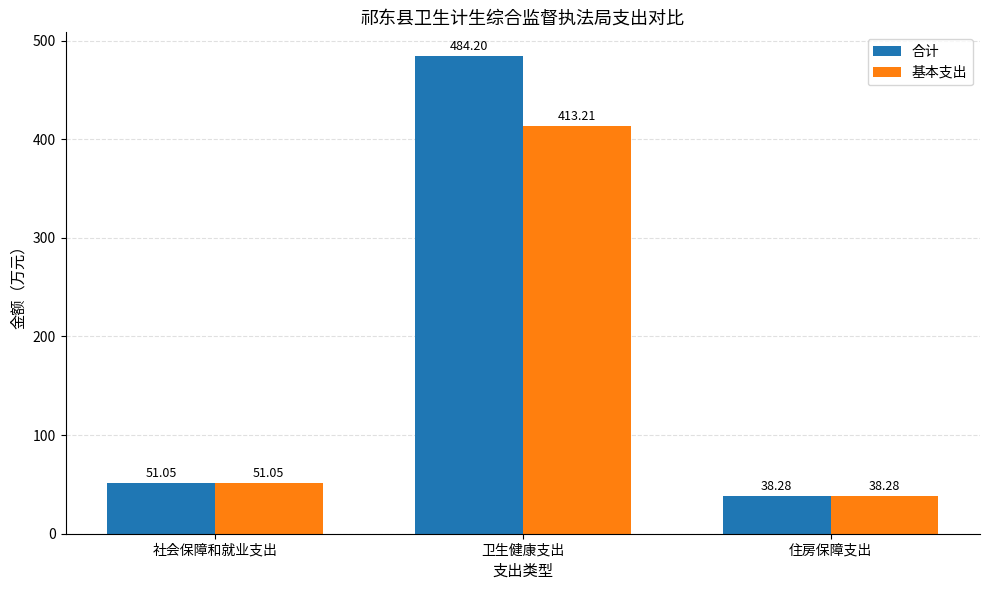

Which series has the widest spread of values?

合计